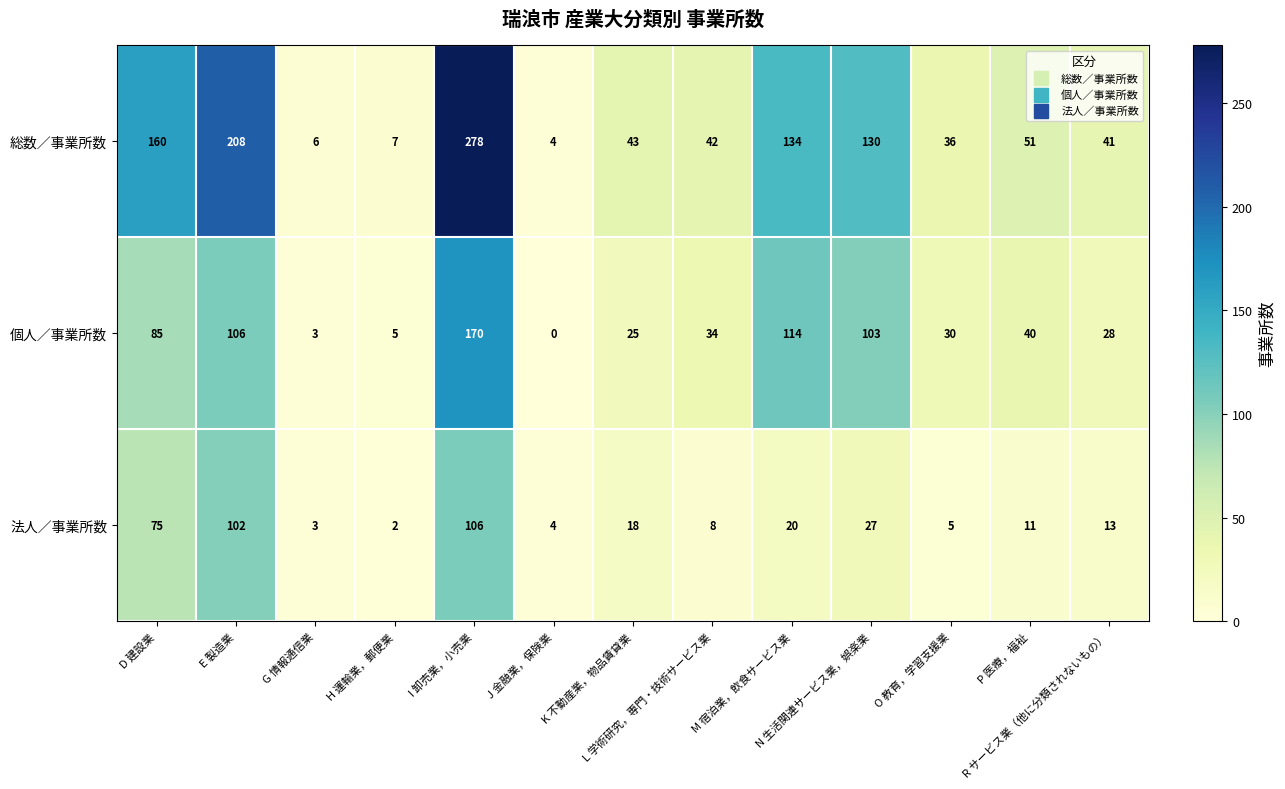

What is the difference between the second highest and minimum values in the 総数／事業所数 series?

204